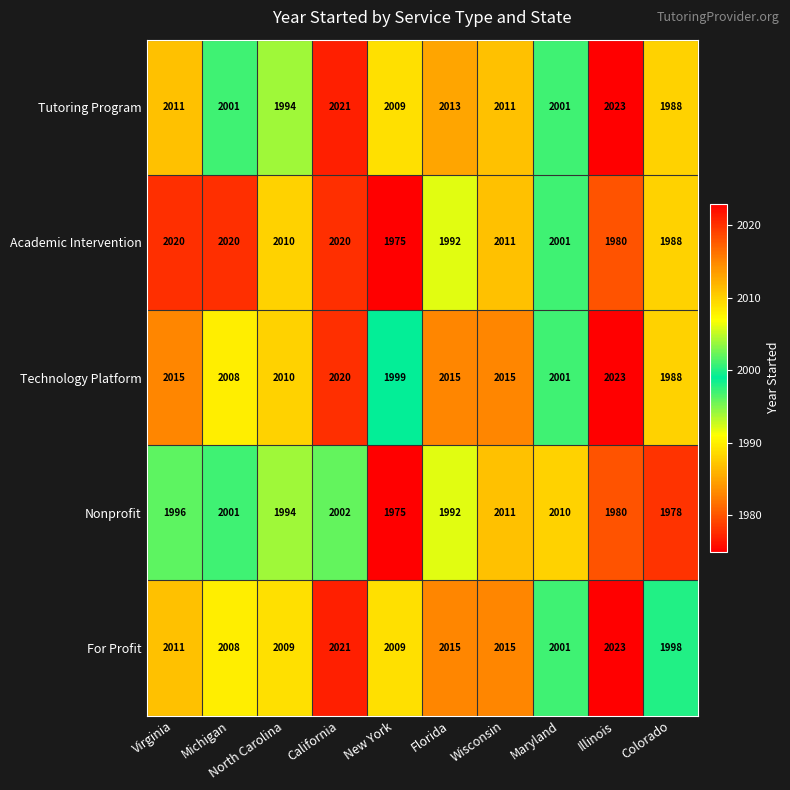

What is the average value of the Tutoring Program series?

2007